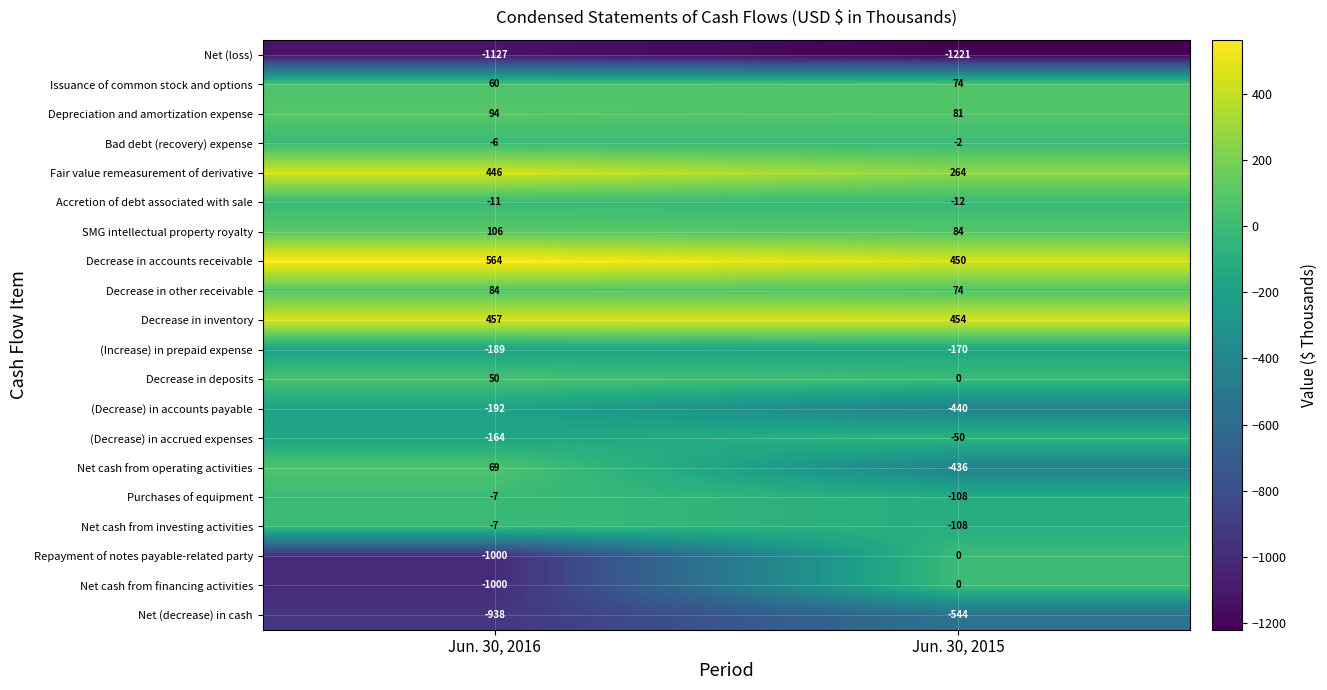

Which series has the largest total across all categories?

Decrease in accounts receivable